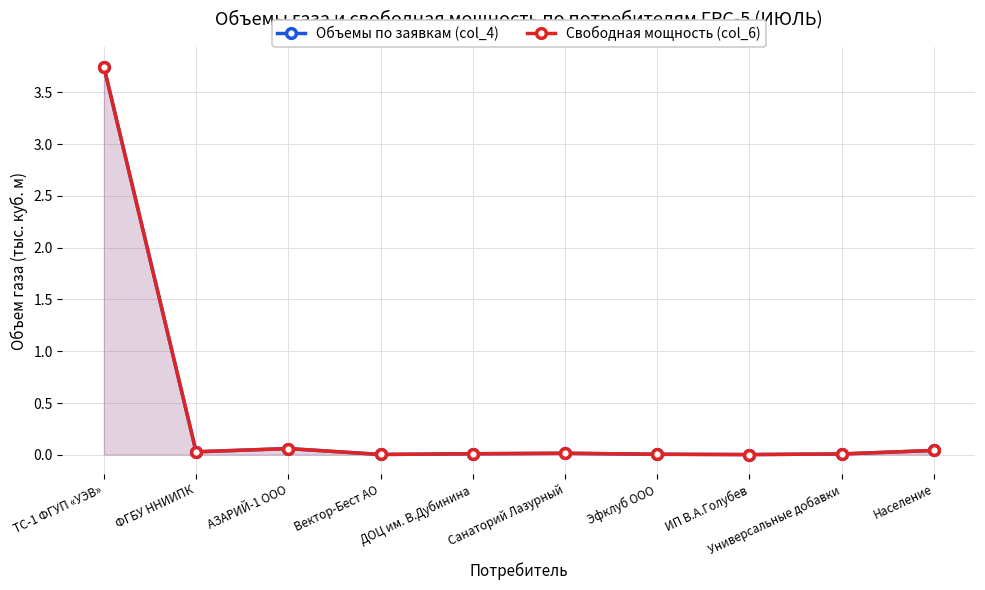

Reading left to right, what are all the values shown in this chart?

Объемы по заявкам (col_4): ТС-1 ФГУП «УЭВ»=3.7	ФГБУ ННИИПК=0.0	АЗАРИЙ-1 ООО=0.1	Вектор-Бест АО=0.0	ДОЦ им. В.Дубинина=0.0	Санаторий Лазурный=0.0	Эфклуб ООО=0.0	ИП В.А.Голубев=0.0	Универсальные добавки=0.0	Население=0.0
Свободная мощность (col_6): ТС-1 ФГУП «УЭВ»=3.7	ФГБУ ННИИПК=0.0	АЗАРИЙ-1 ООО=0.1	Вектор-Бест АО=0.0	ДОЦ им. В.Дубинина=0.0	Санаторий Лазурный=0.0	Эфклуб ООО=0.0	ИП В.А.Голубев=0.0	Универсальные добавки=0.0	Население=0.0